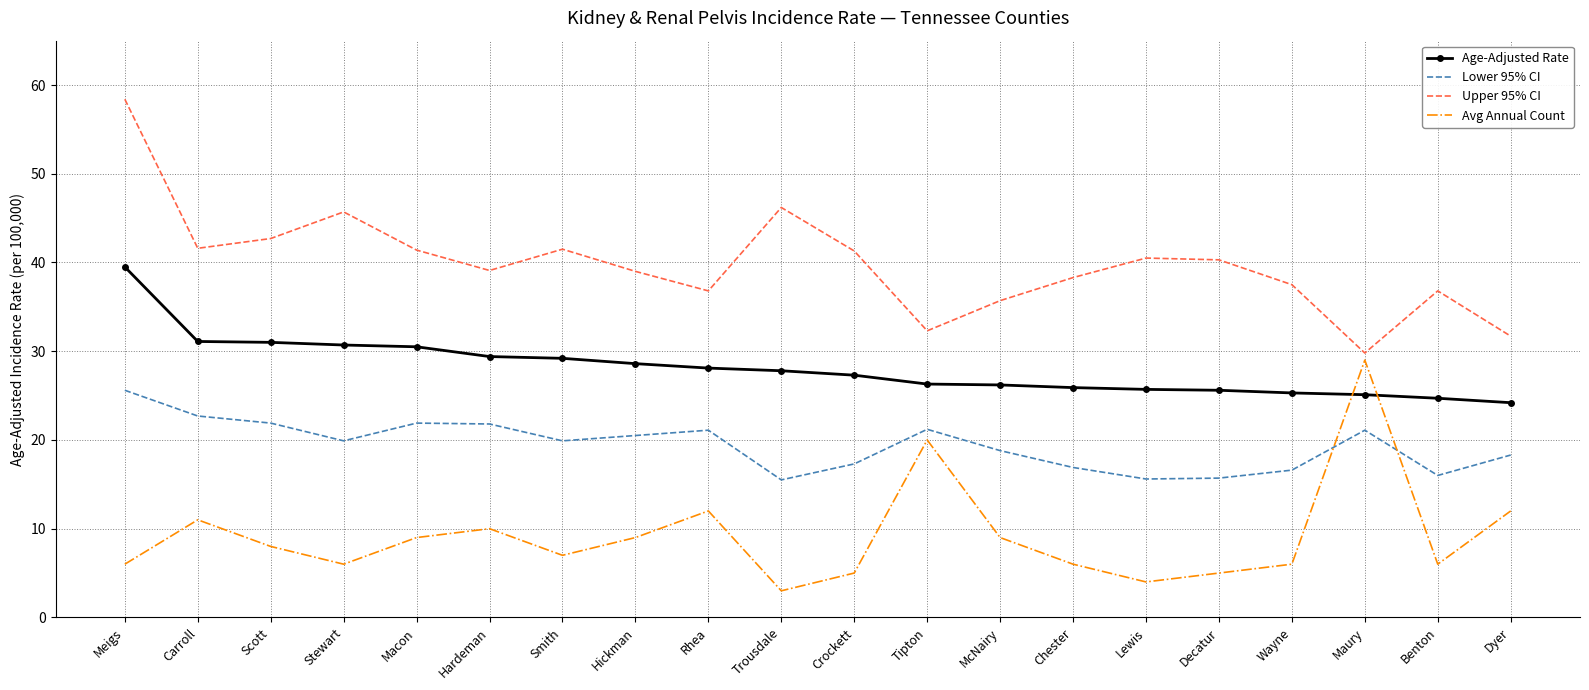

List the series in order of their peak value, highest first.

Upper 95% CI, Age-Adjusted Rate, Avg Annual Count, Lower 95% CI